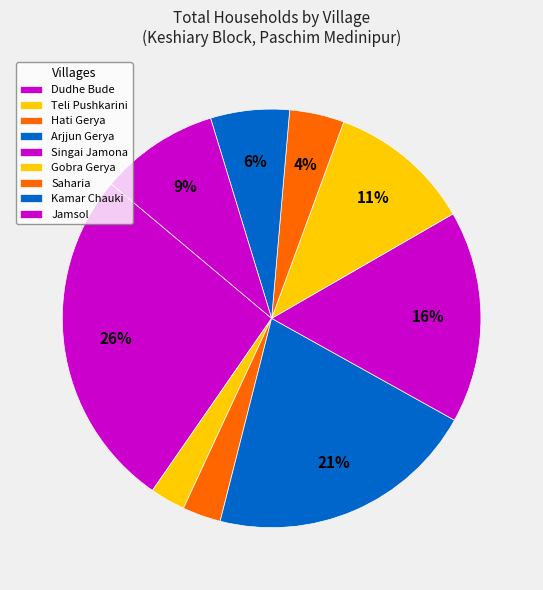

Count the number of slices in the pie.

9